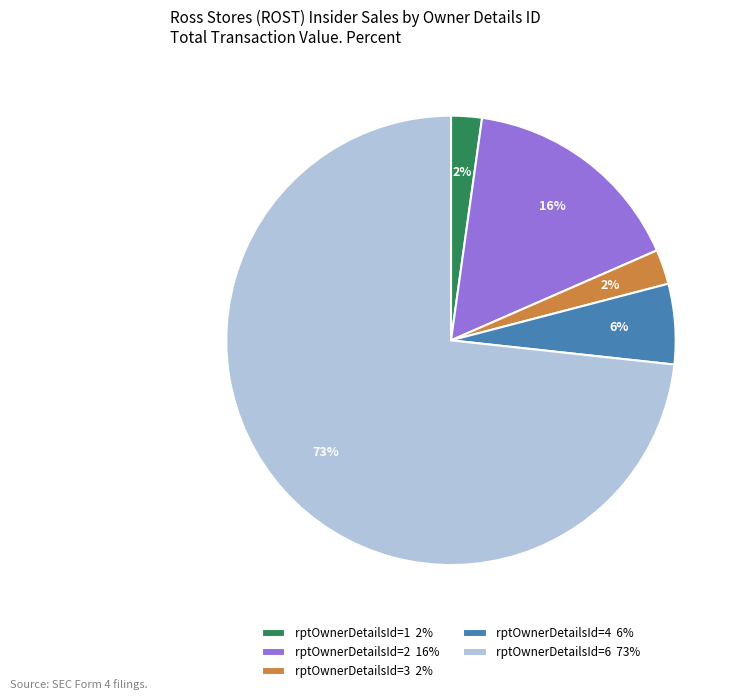

Combined, do rptOwnerDetailsId=6 73% and rptOwnerDetailsId=2 16% account for over 50%?

Yes